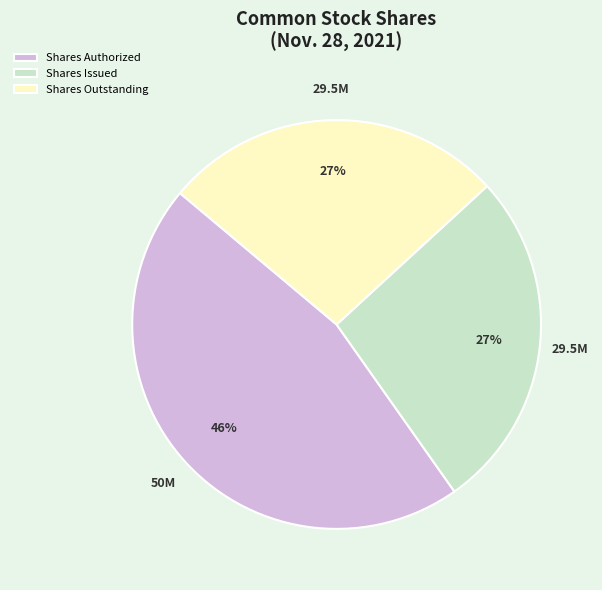

To the nearest percent, what is the difference between the largest and smallest slice percentages?

19%